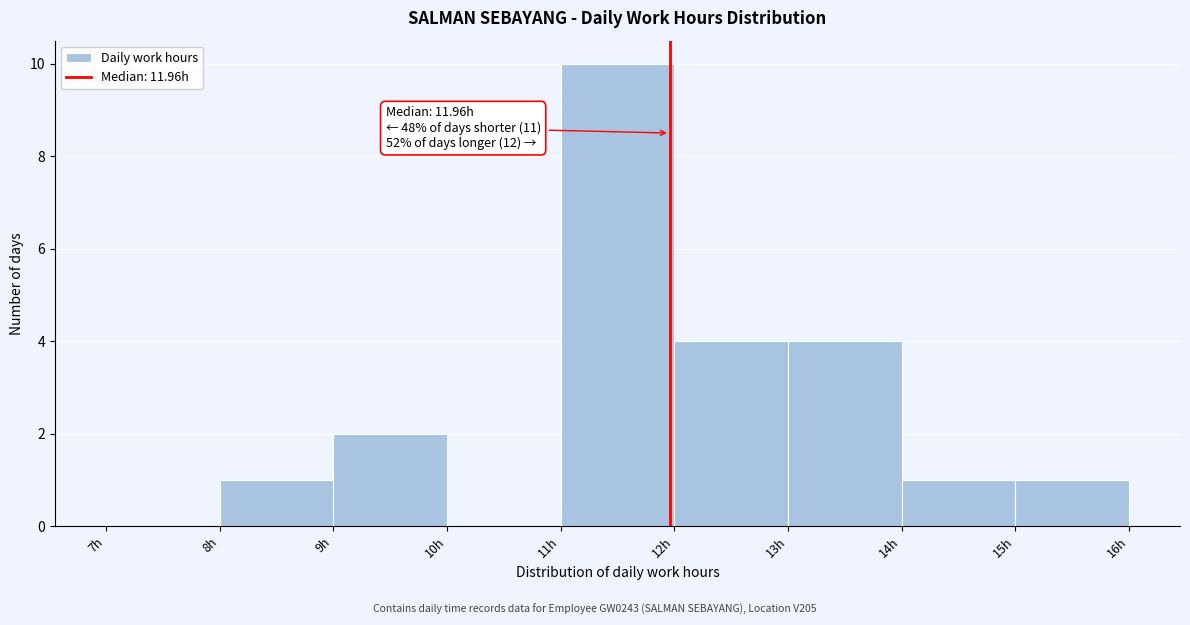

Over which range of the x-axis is the bar tallest?

11 to 12